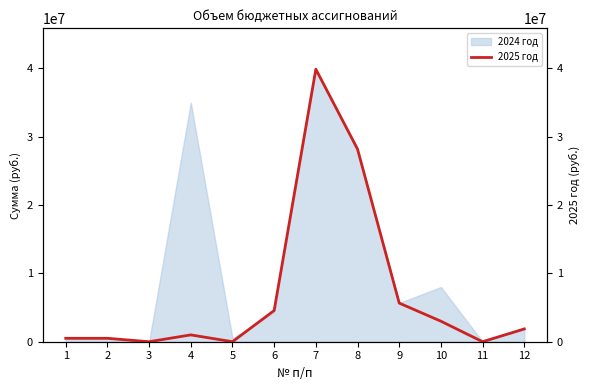

Reading left to right, what are all the values shown in this chart?

1=500000	2=500000	3=100	4=1000000	5=0	6=4560900	7=39849000	8=28168000	9=5648700	10=3000000	11=100	12=1870900